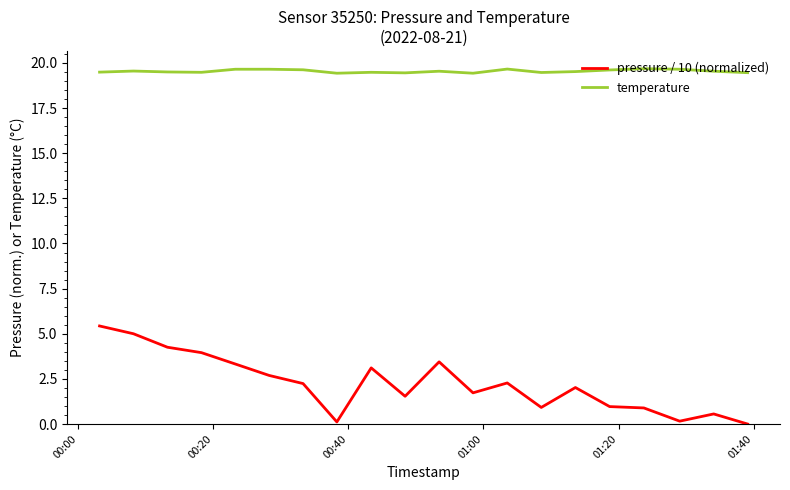

True or false: pressure / 10 (normalized) and temperature cross at least once.

False